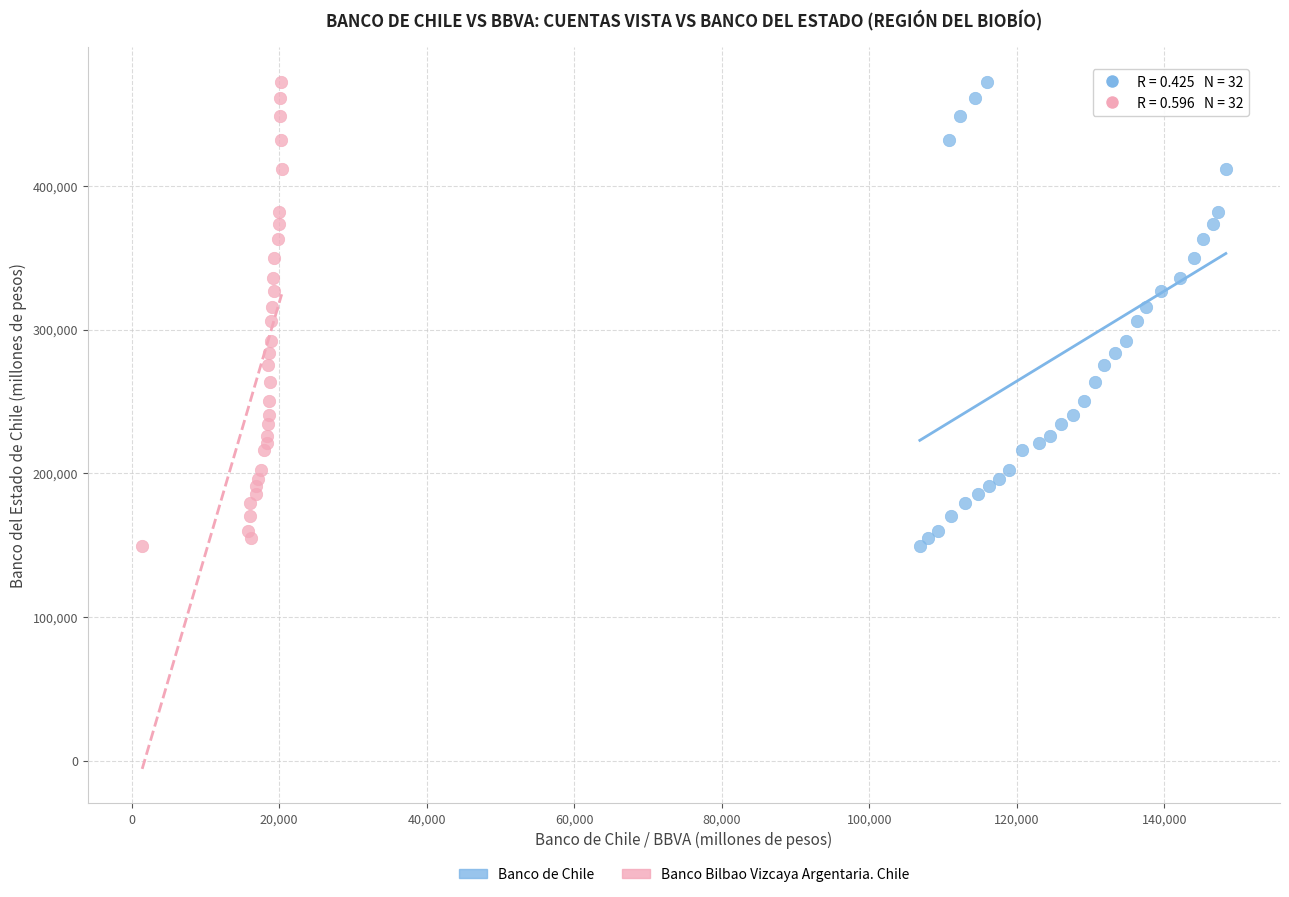

What are all the series names shown in the legend?

Banco de Chile, Banco Bilbao Vizcaya Argentaria. Chile